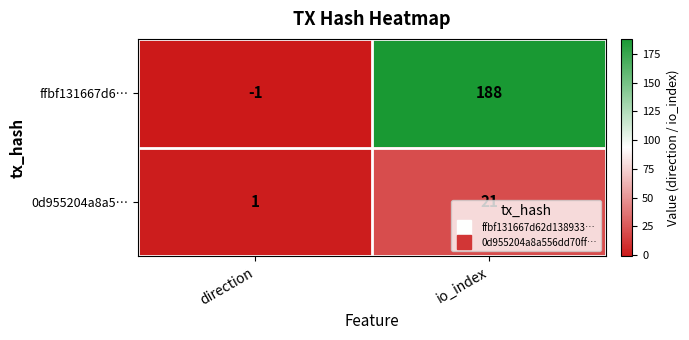

What is the approximate value of 0d955204a8a5… at io_index, to the nearest 5?

20